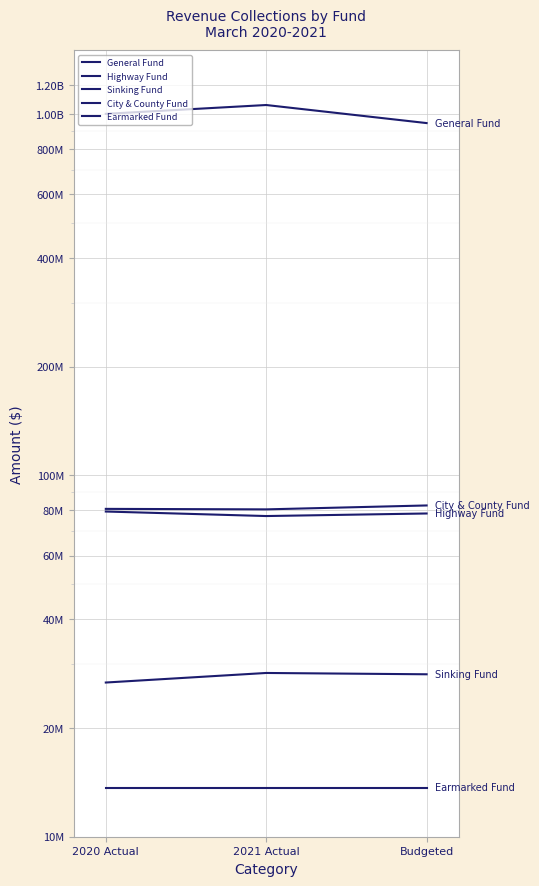

Rank the series at Budgeted from highest to lowest value.

General Fund, City & County Fund, Highway Fund, Sinking Fund, Earmarked Fund